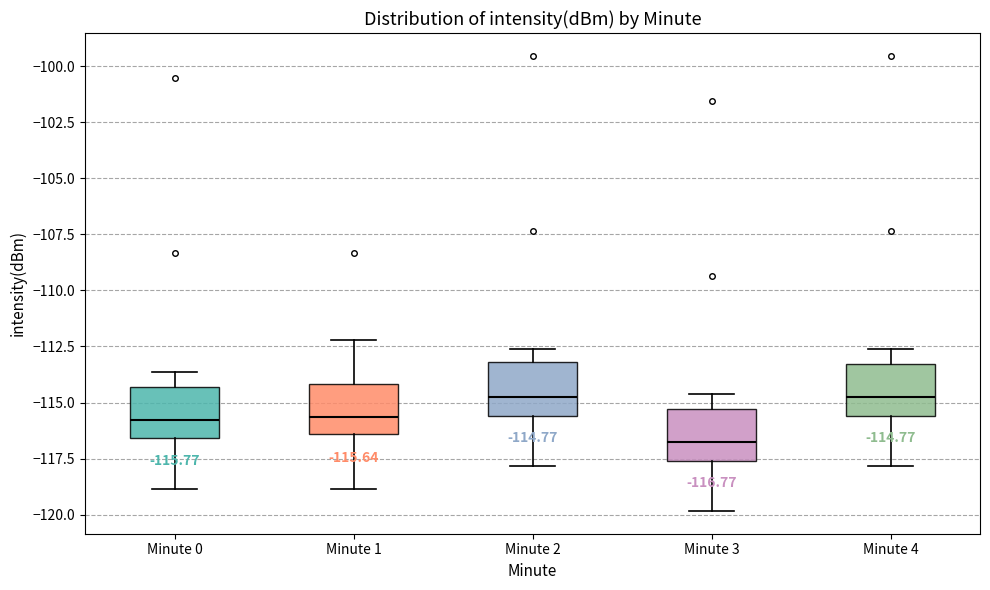

Which box has the lowest median line?

Minute 3